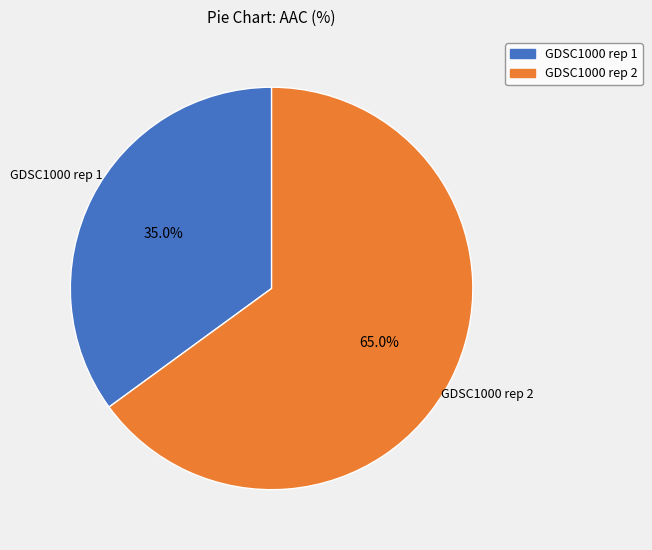

Combined, what portion of the pie is GDSC1000 rep 1 and GDSC1000 rep 2?

100.0%